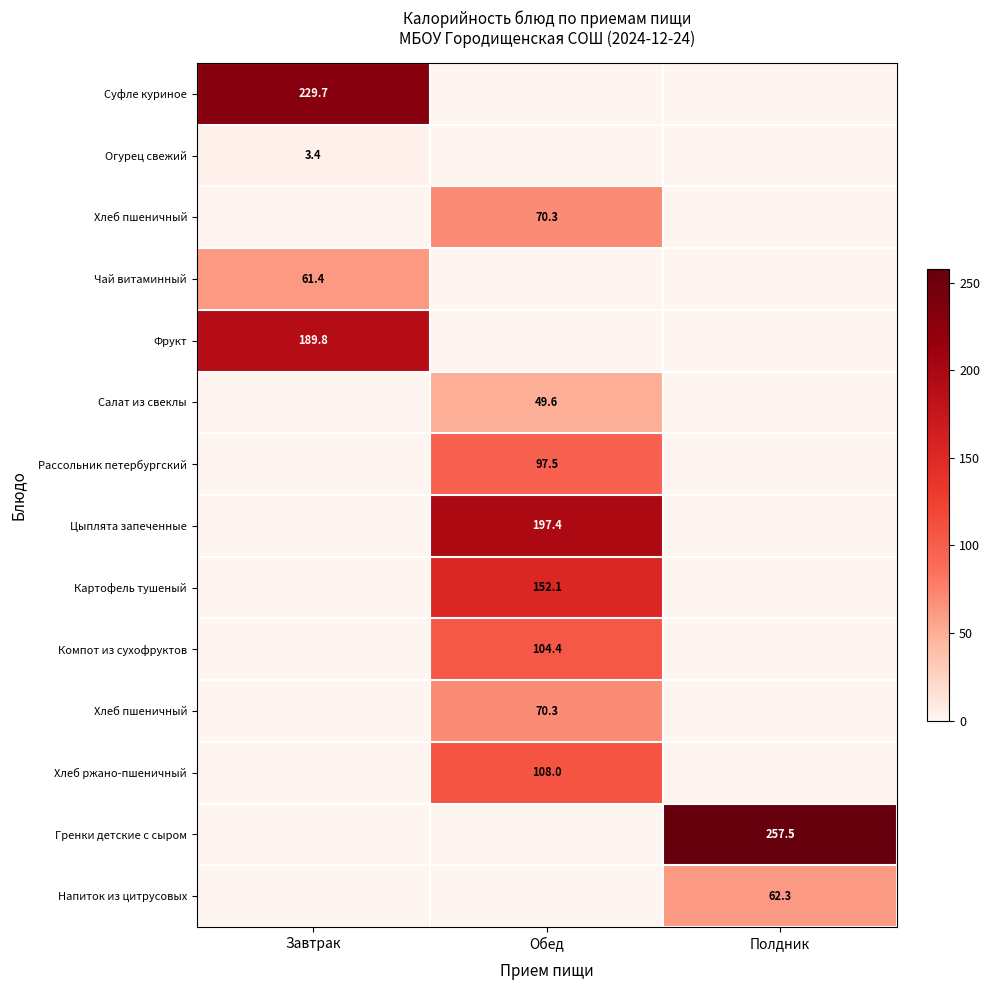

Between Полдник and Обед, which is larger?

Полдник